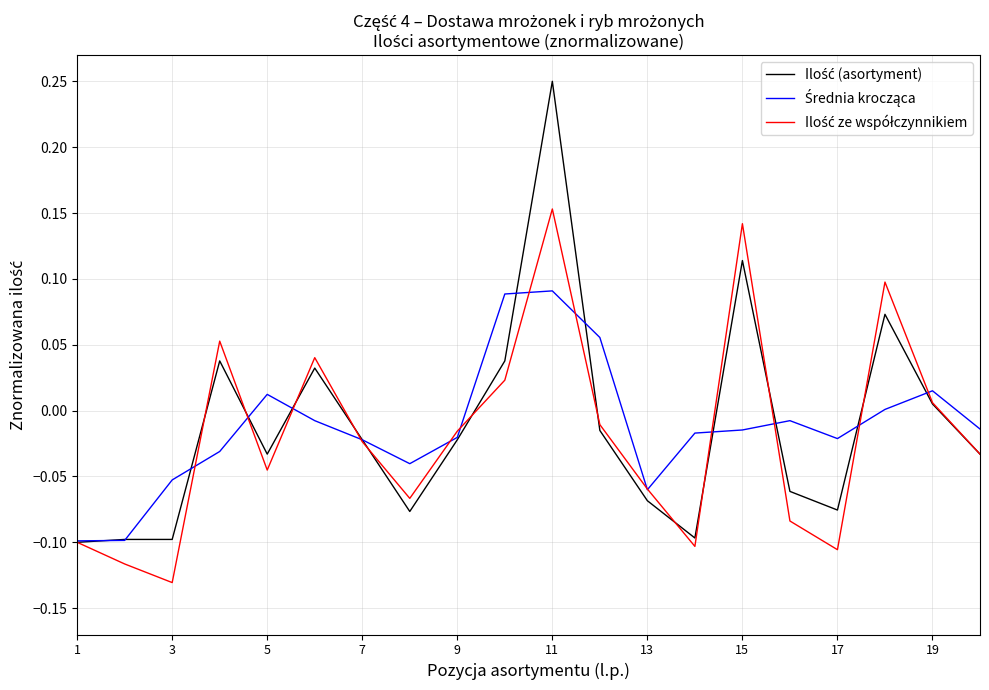

Does the chart display data point markers on the line(s)?

No